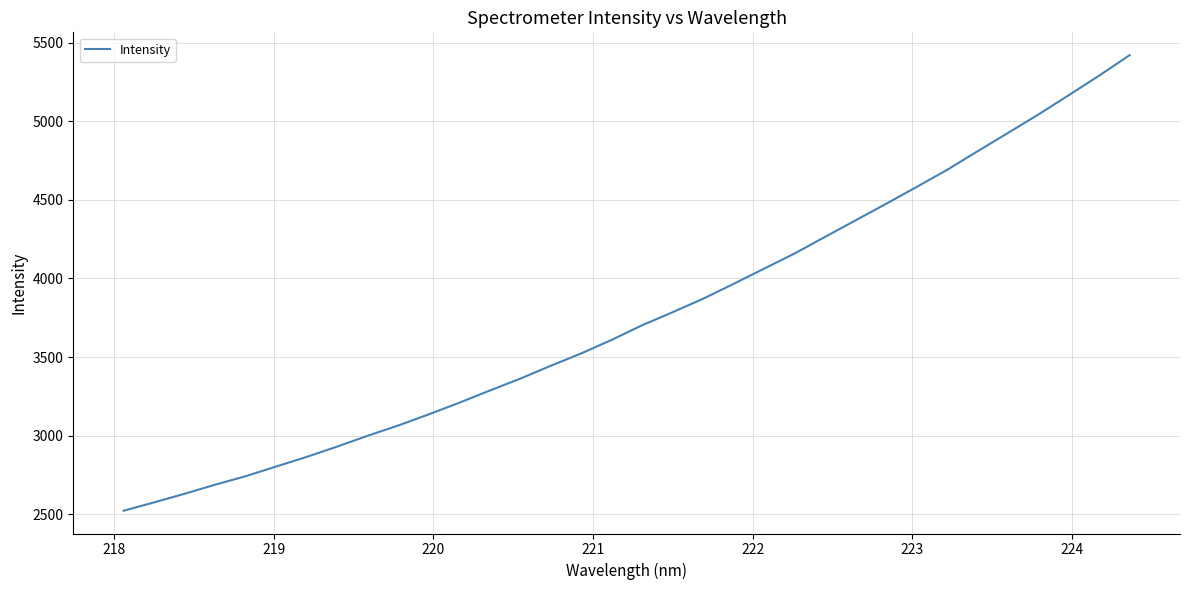

What is the difference between the maximum and minimum values?

2900.9